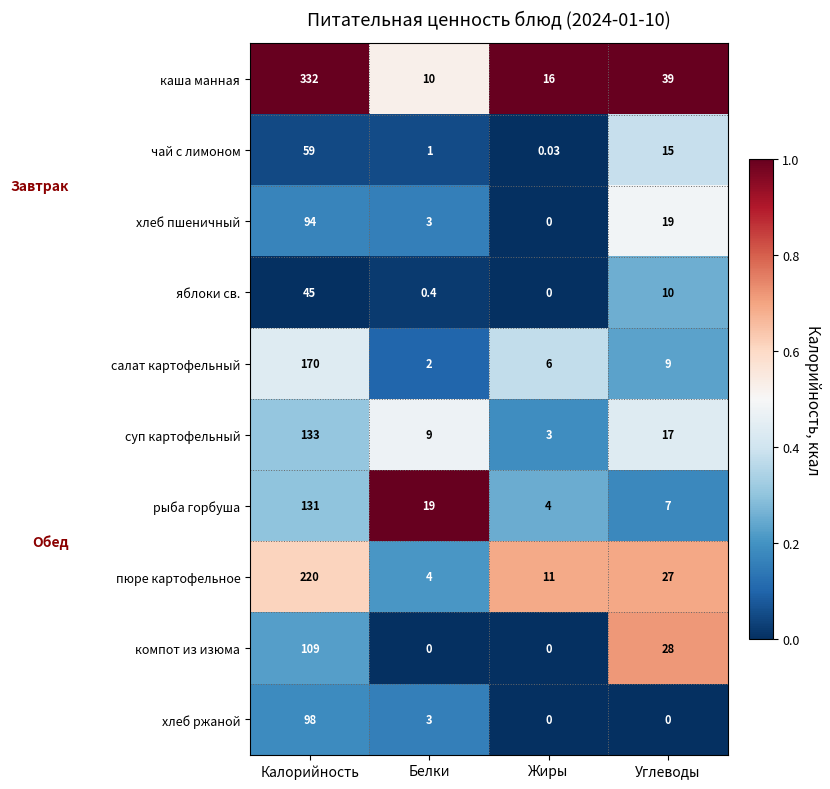

At which label does пюре картофельное first exceed 27?

Калорийность